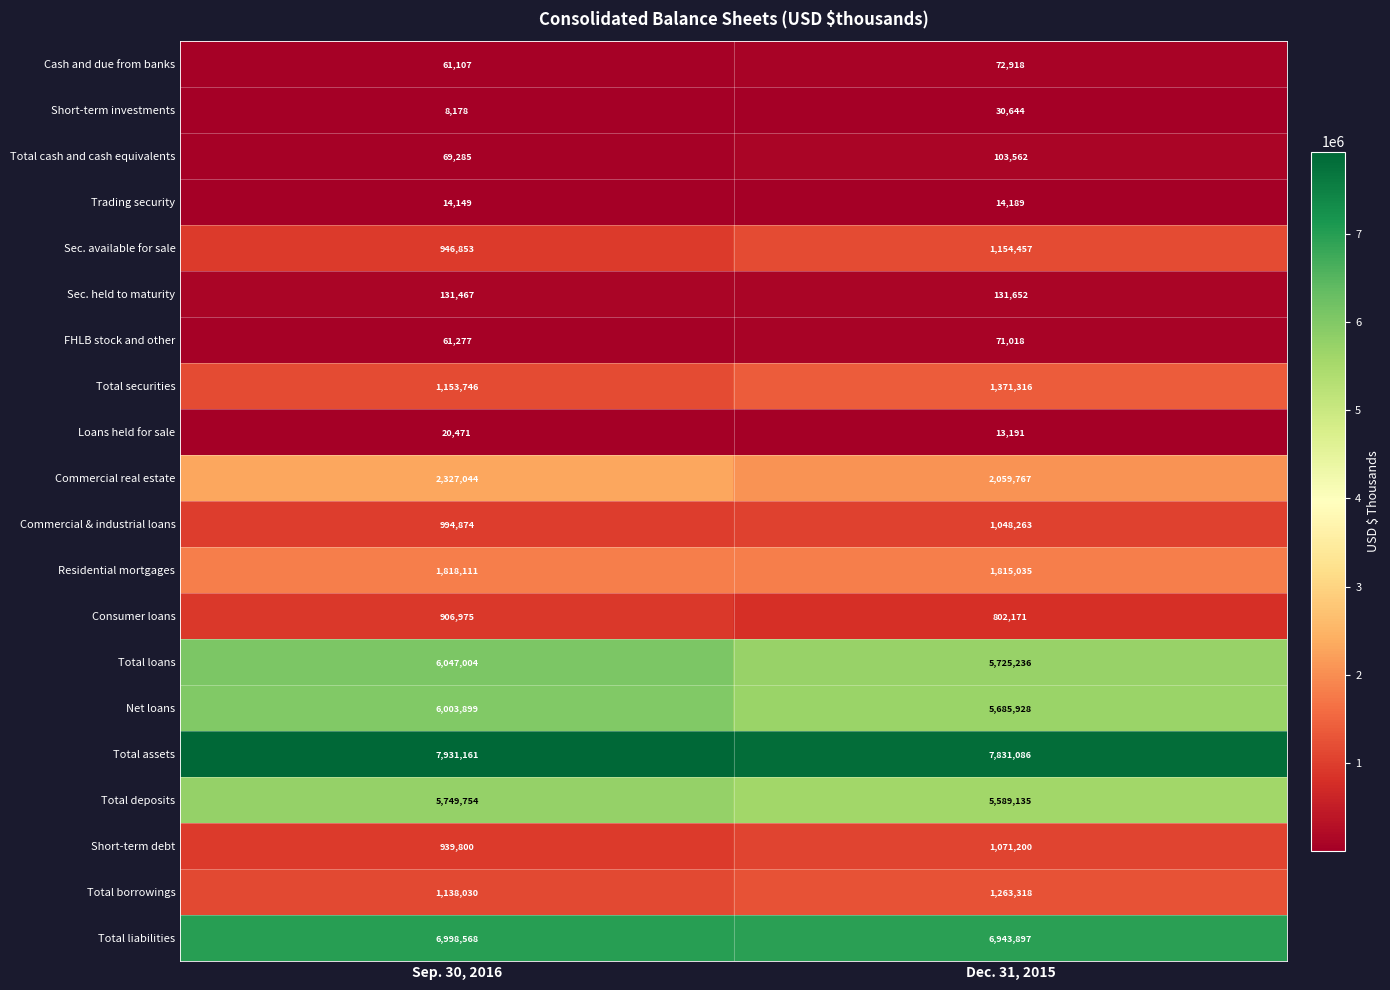

What is the difference between the Residential mortgages values at Dec. 31, 2015 and Sep. 30, 2016?

3076